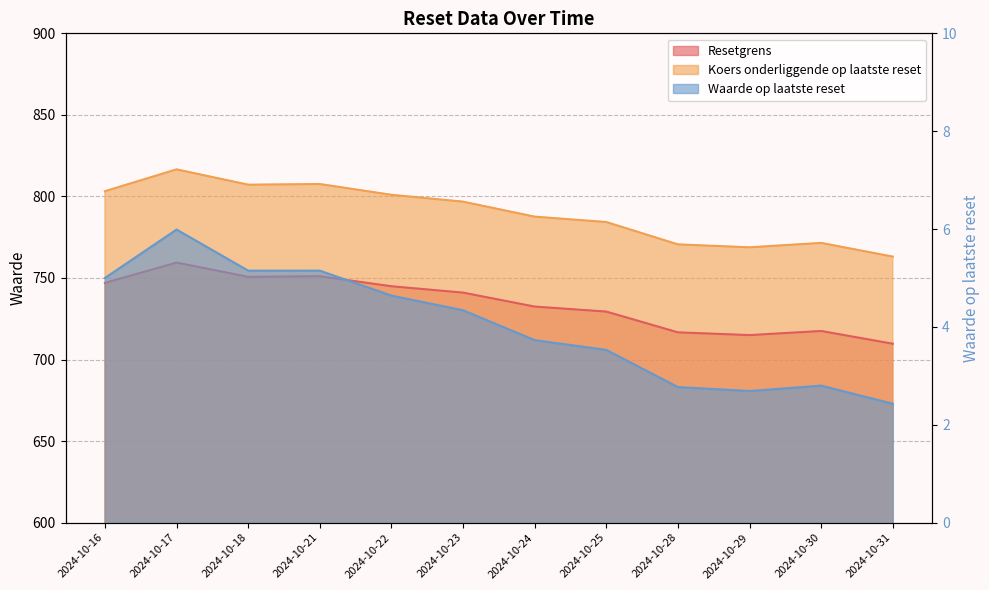

Count the number of data series in this chart.

3